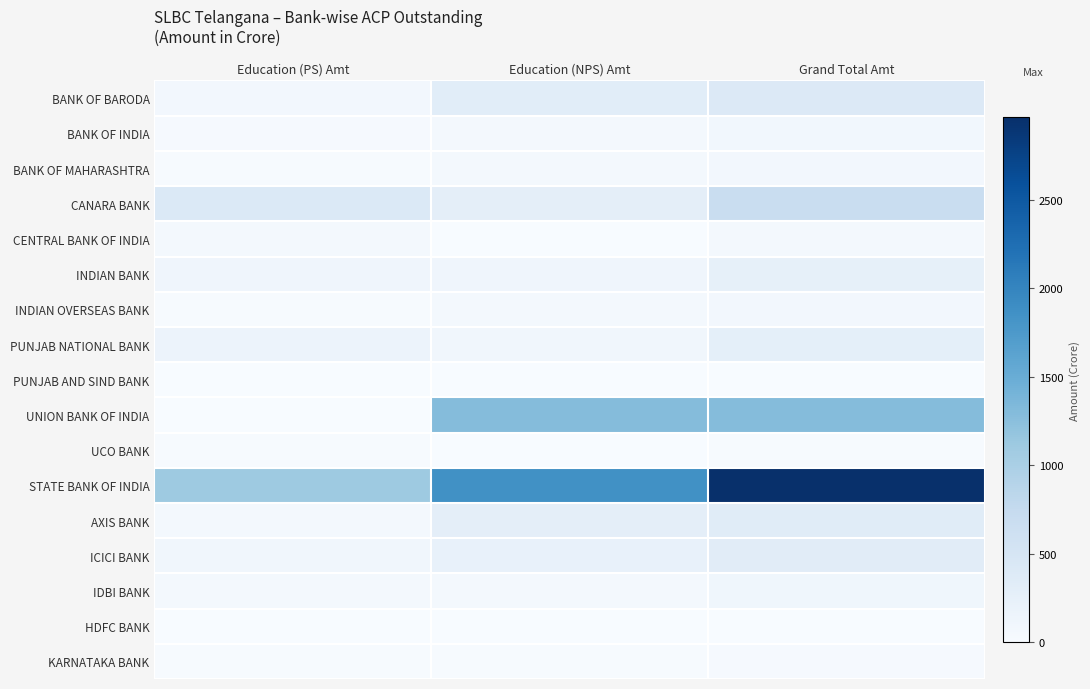

Which category has the highest value across all series?

Grand Total Amt